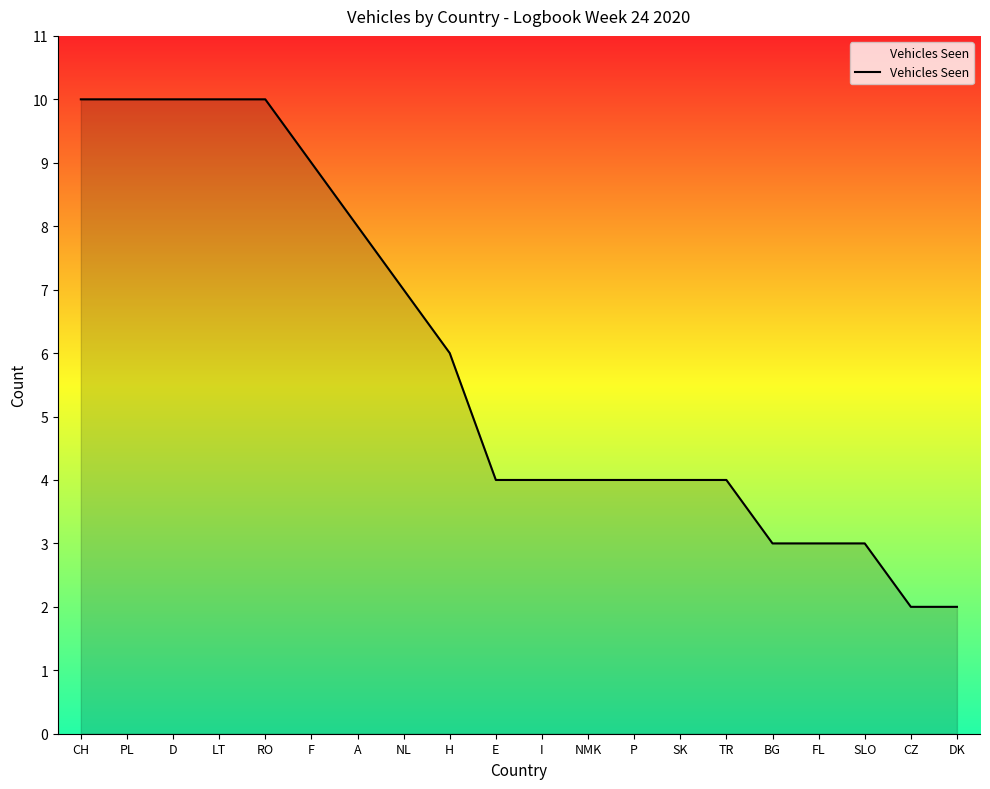

What is the average value?

6